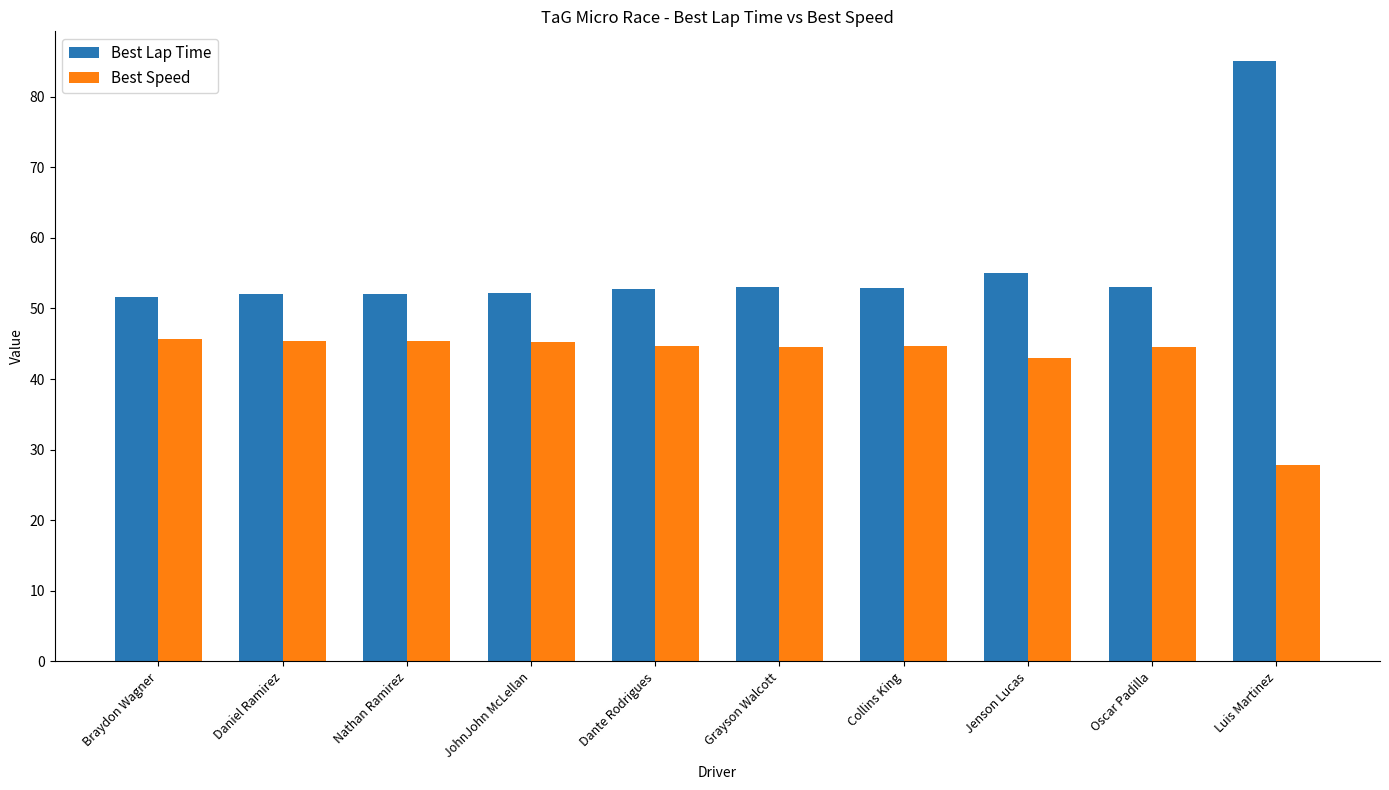

How many bars are there in each group?

2